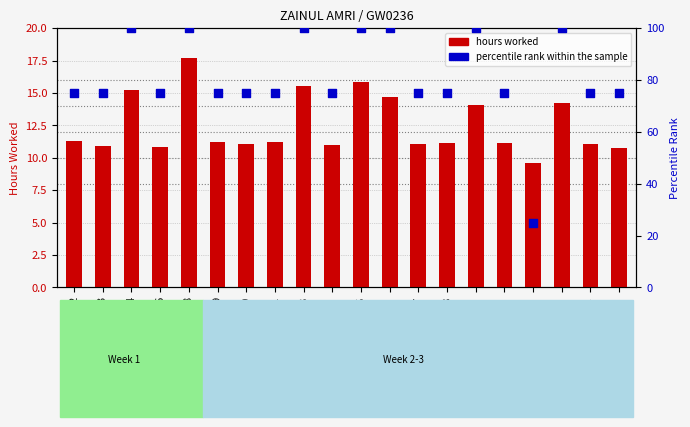

Which series has the largest Y range (max minus min)?

percentile rank within the sample